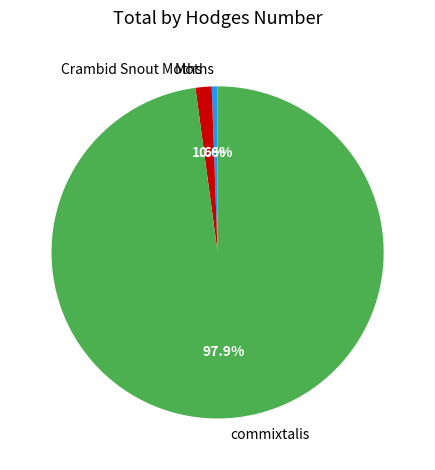

Which has a higher value, commixtalis or Crambid Snout Moths?

commixtalis